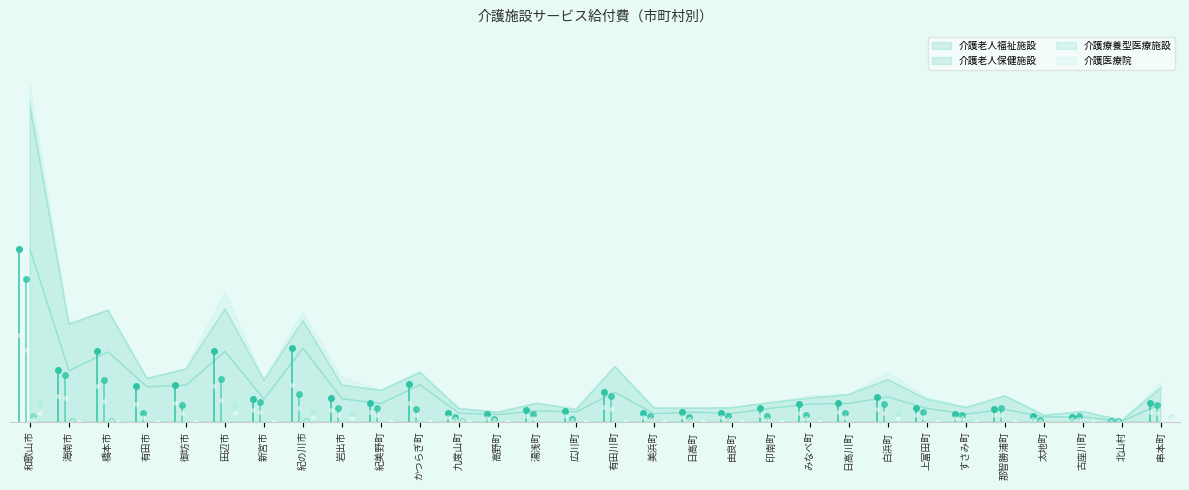

The 介護療養型医療施設 series shows -5427129 at 印南町. True or false?

False